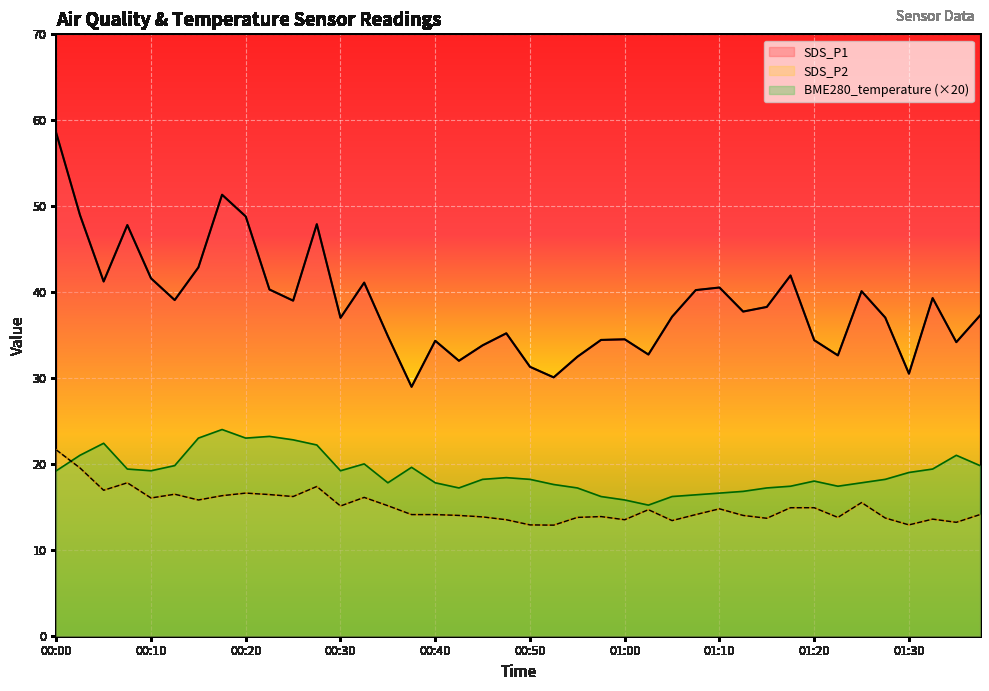

What is the total value across all series at 01:08?

70.7